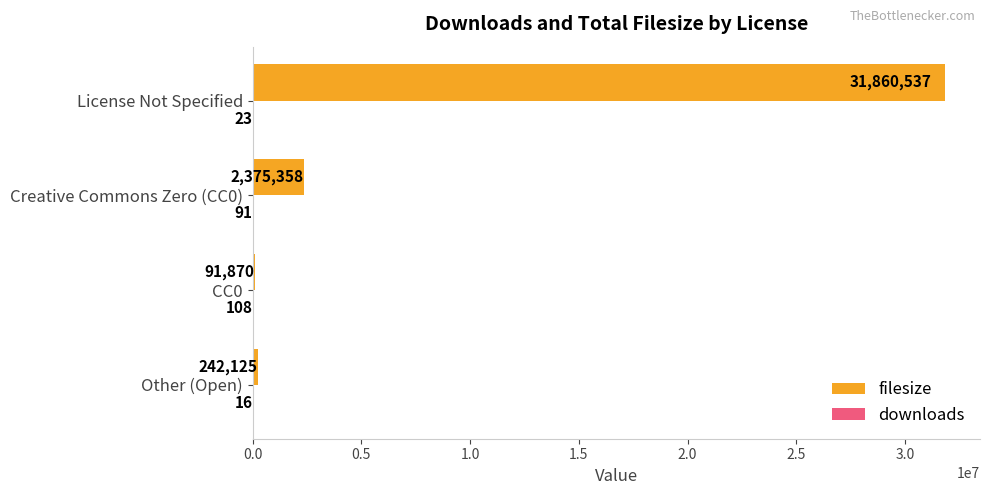

Is it true that filesize equals 242125 at Other (Open)?

True